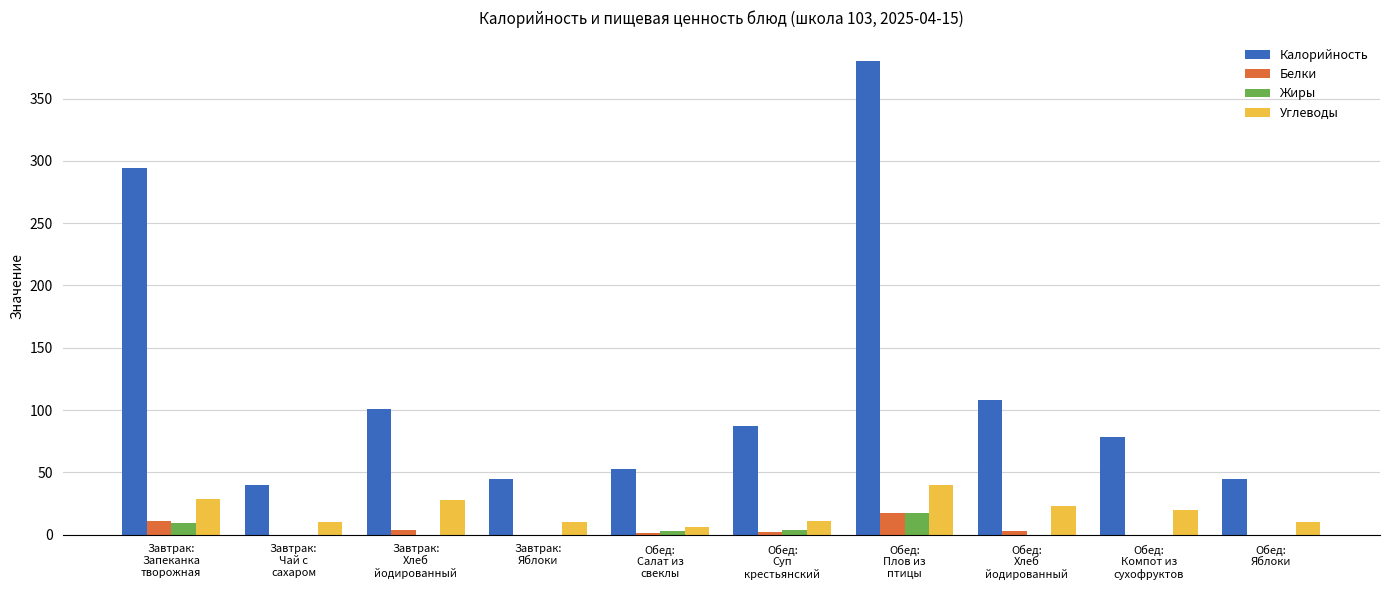

What is the highest value of the Белки series?

17